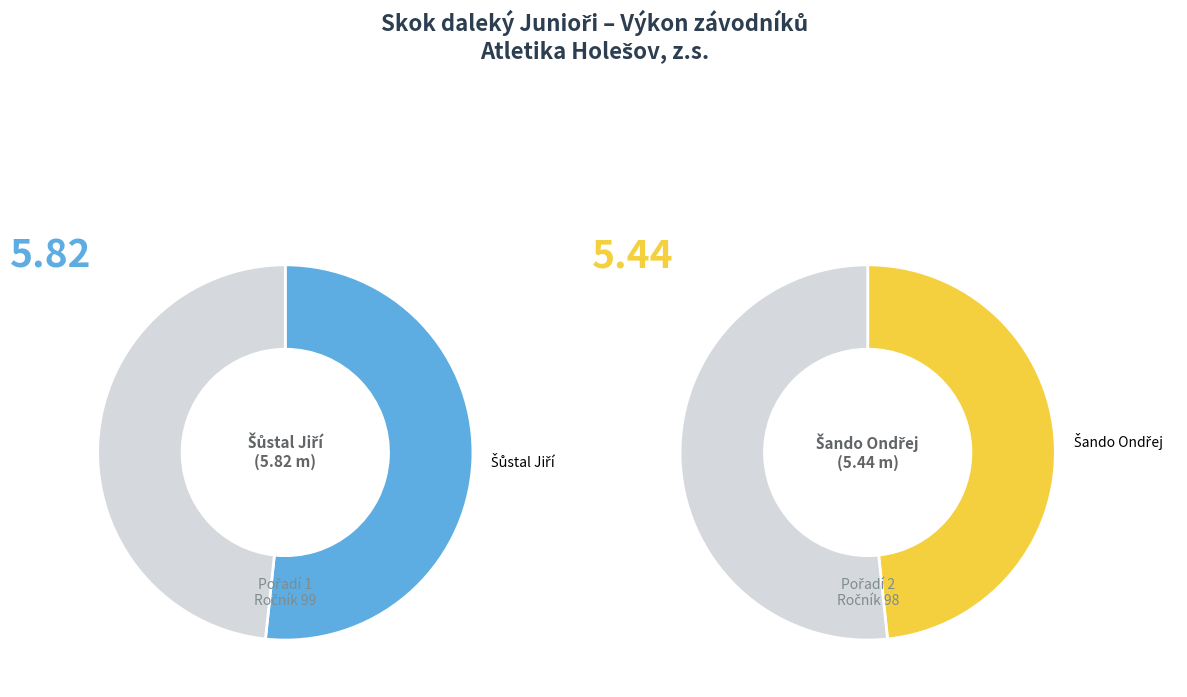

To the nearest percent, what is the combined percentage of Šůstal Jiří and Šando Ondřej?

100%